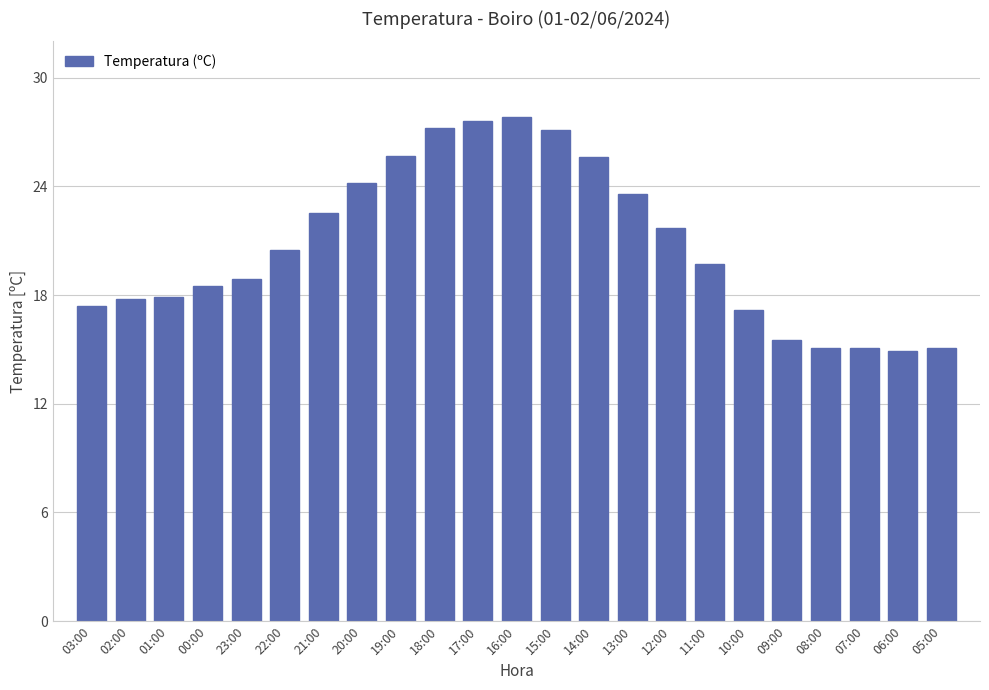

What is the sum of the values at 20:00 and 22:00?

44.7